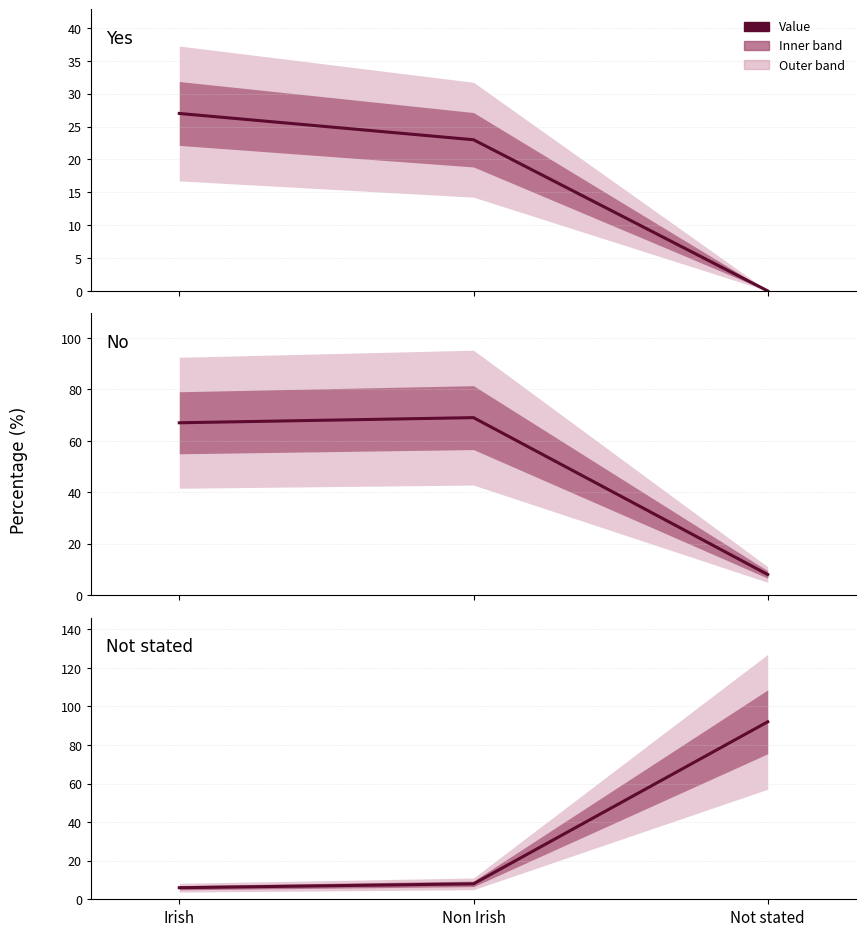

How many data points does each series have?

3